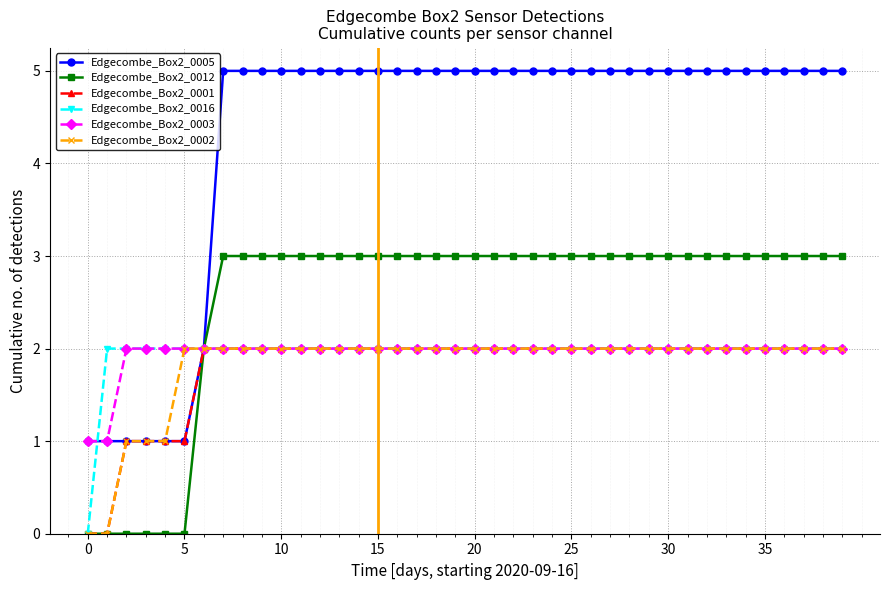

What is the maximum value shown in the chart?

5